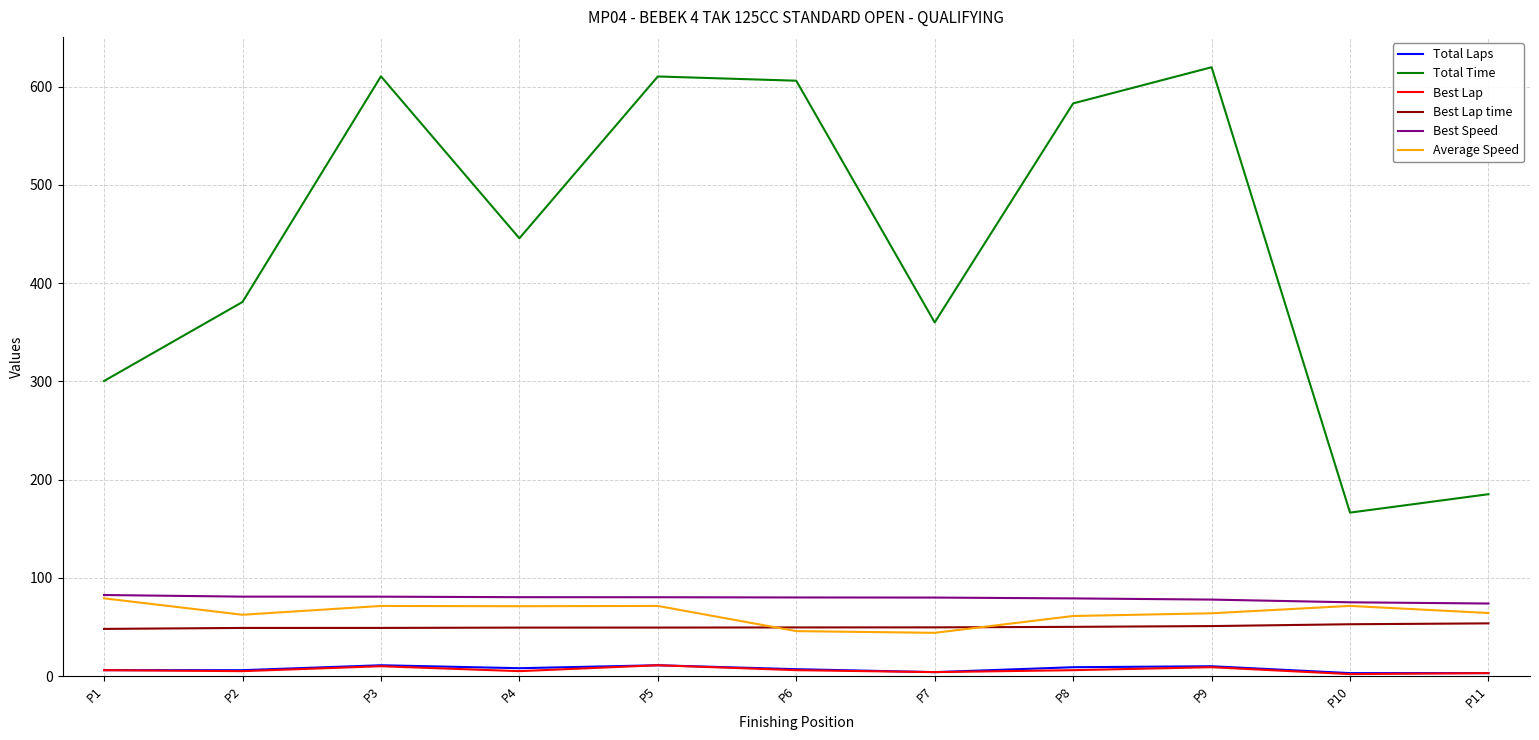

What is the maximum value shown in the chart?

619.7